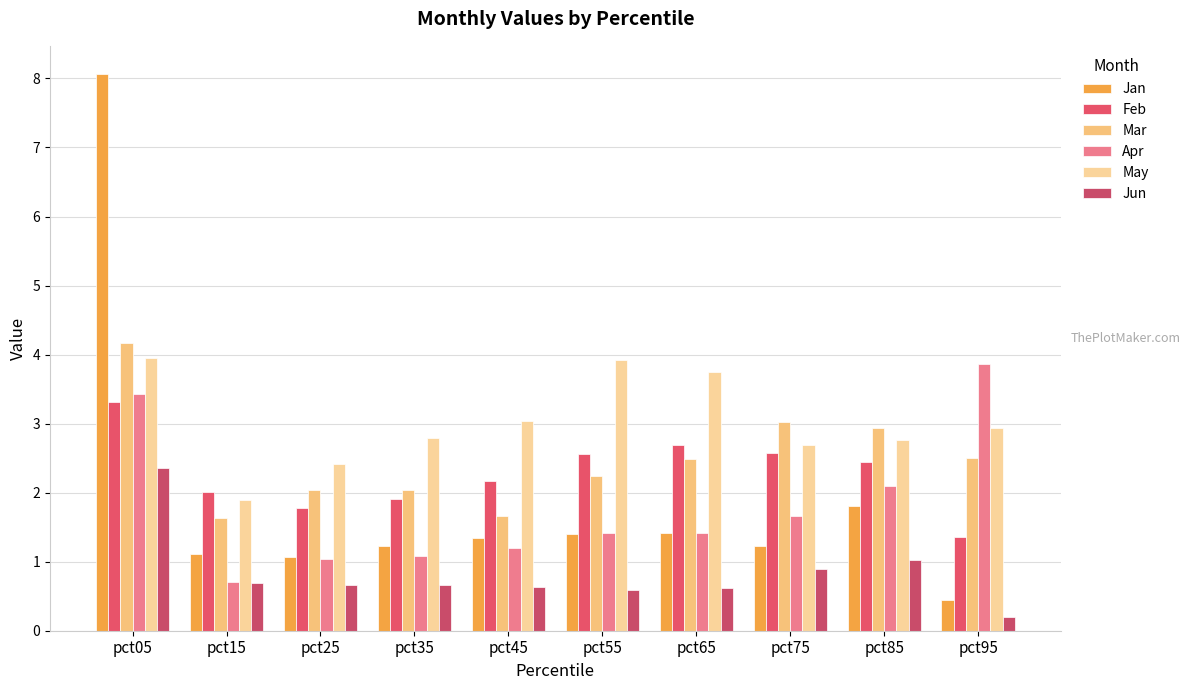

Where does the May series first go above 2?

pct05